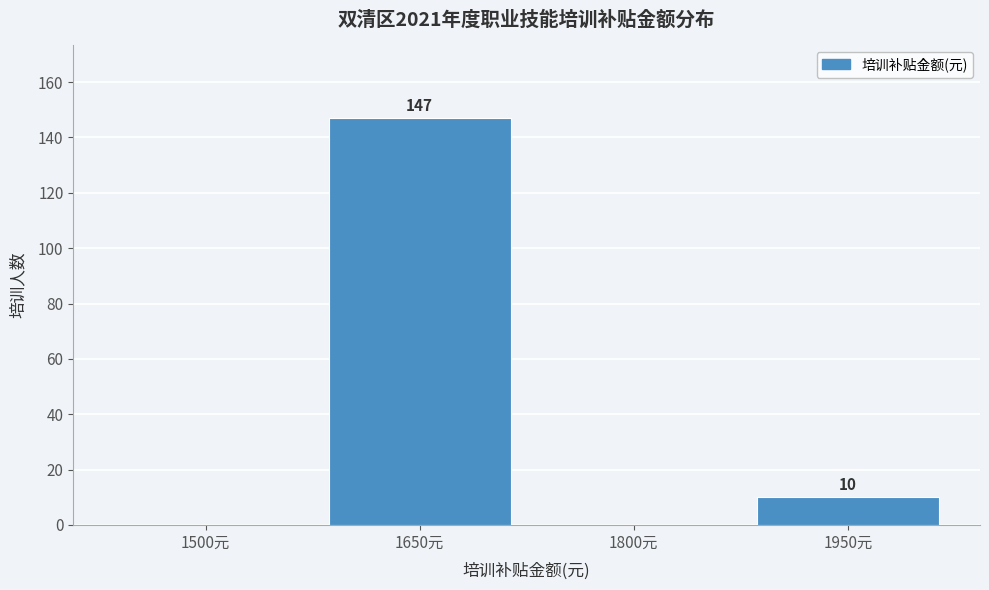

Reading right to left, list all the values displayed in this chart.

1950元=10	1800元=0	1650元=147	1500元=0